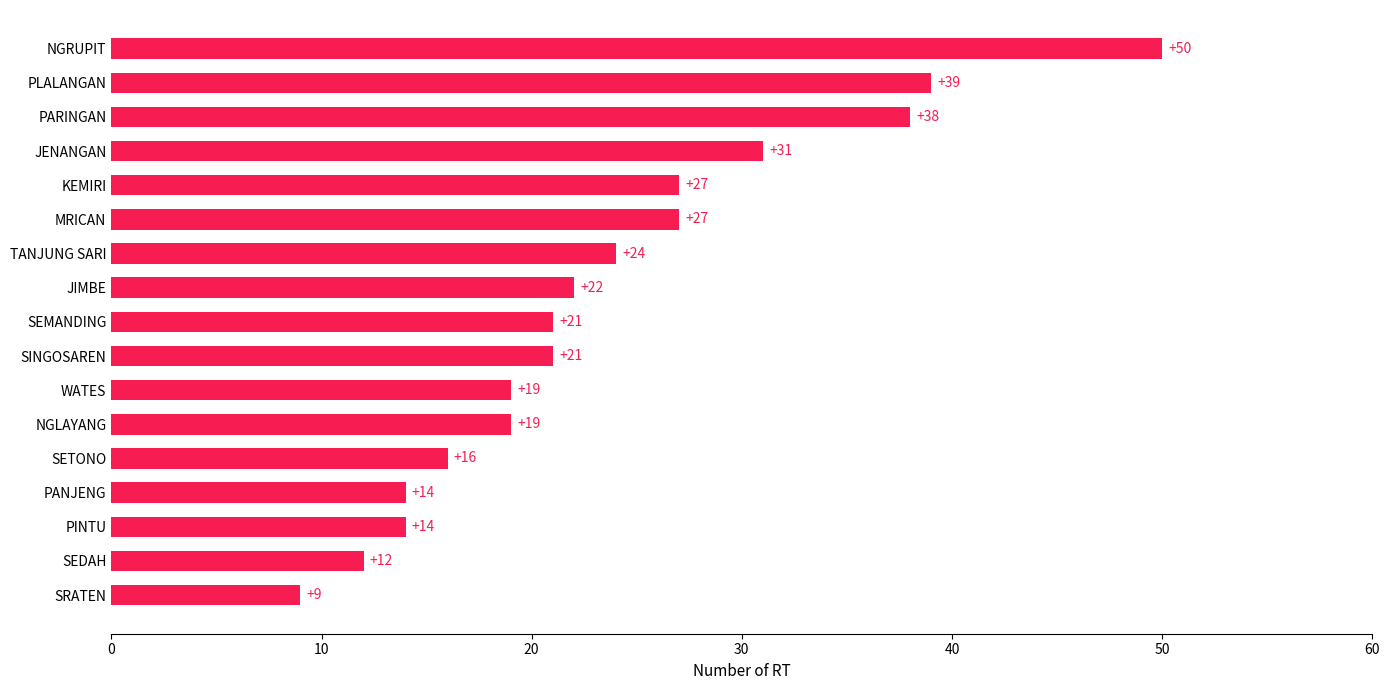

What value does the data have at JIMBE, to the nearest 5?

20